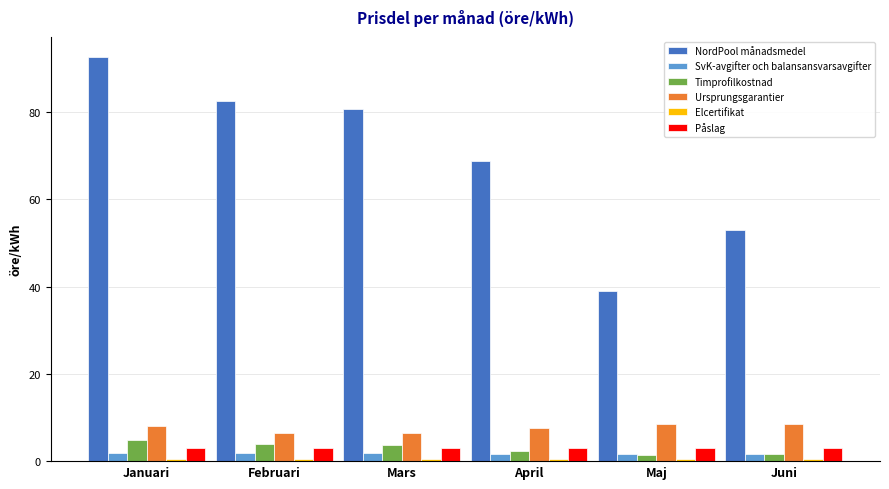

What is the total value across all series at Mars?

96.1